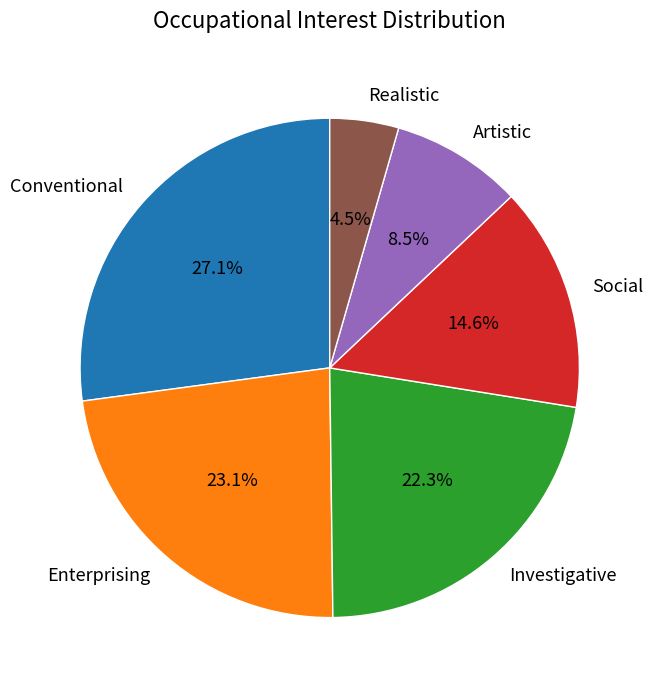

Count the number of slices in the pie.

6